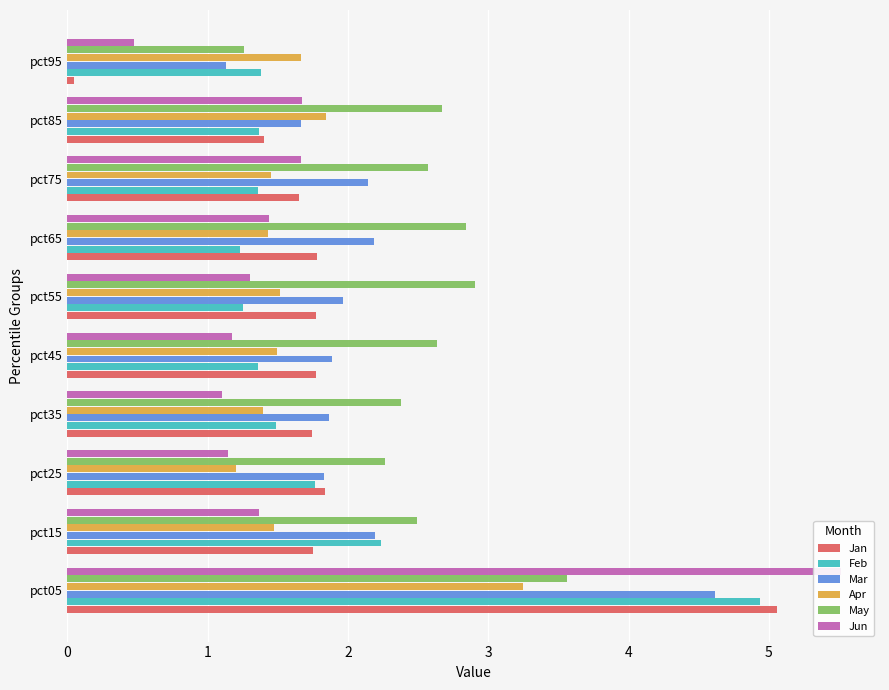

Reading left to right, what are all the values shown in this chart?

Jan: 5.1	1.8	1.8	1.7	1.8	1.8	1.8	1.6	1.4	0.0
Feb: 4.9	2.2	1.8	1.5	1.4	1.2	1.2	1.4	1.4	1.4
Mar: 4.6	2.2	1.8	1.9	1.9	2.0	2.2	2.1	1.7	1.1
Apr: 3.2	1.5	1.2	1.4	1.5	1.5	1.4	1.4	1.8	1.7
May: 3.6	2.5	2.3	2.4	2.6	2.9	2.8	2.6	2.7	1.3
Jun: 5.5	1.4	1.1	1.1	1.2	1.3	1.4	1.7	1.7	0.5